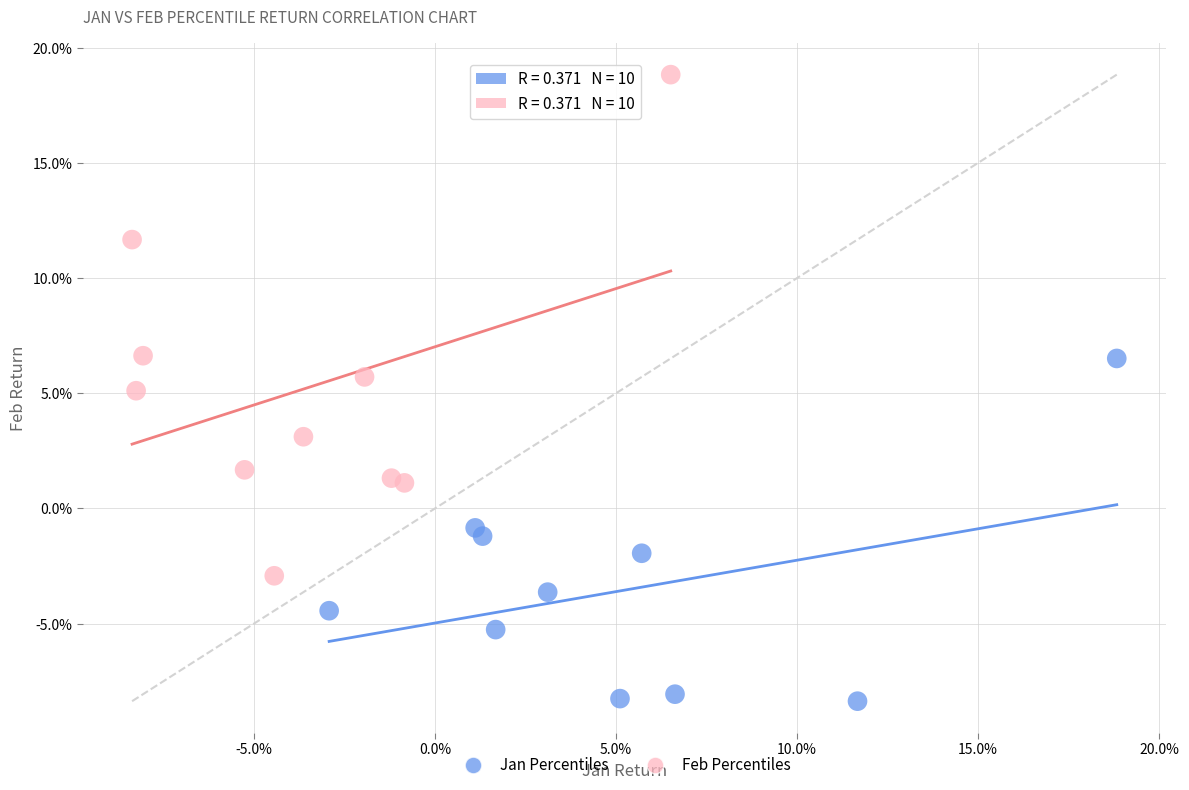

Which series reaches the maximum Y coordinate?

Feb Percentiles